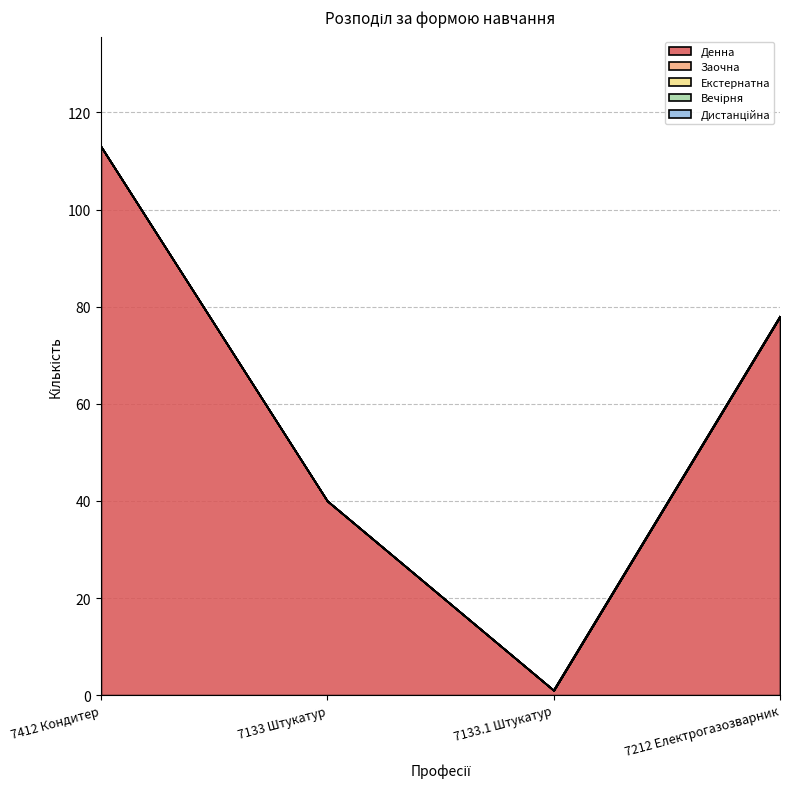

What is the total value across all series at 7212 Електрогазозварник?

78